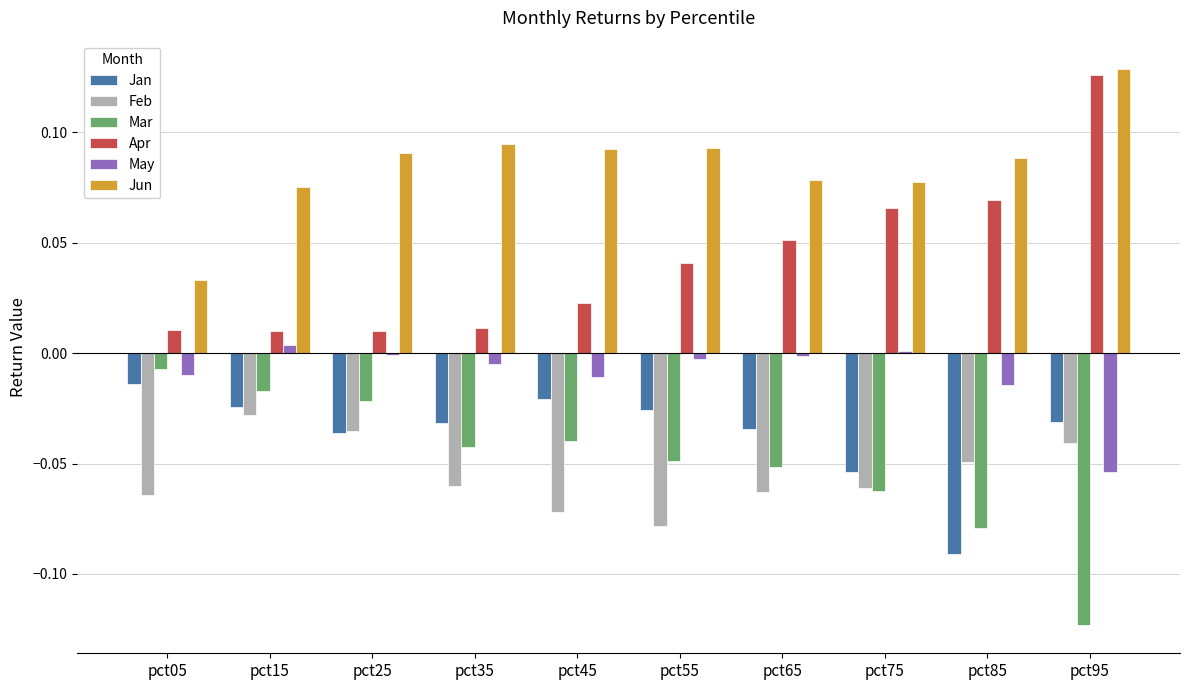

At which label does Jan reach its peak?

pct05